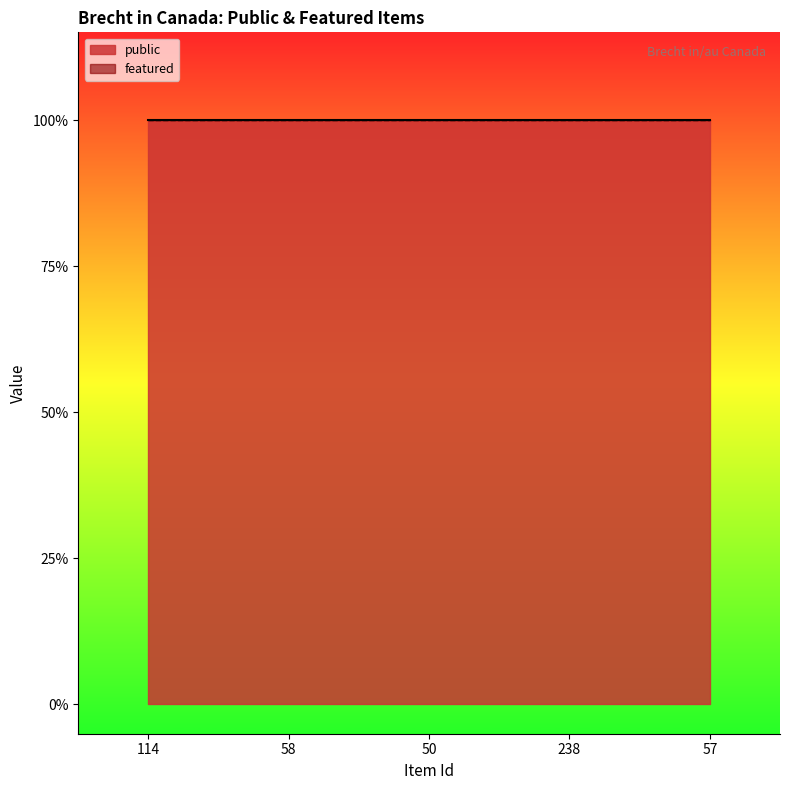

What is the sum of all public values?

5